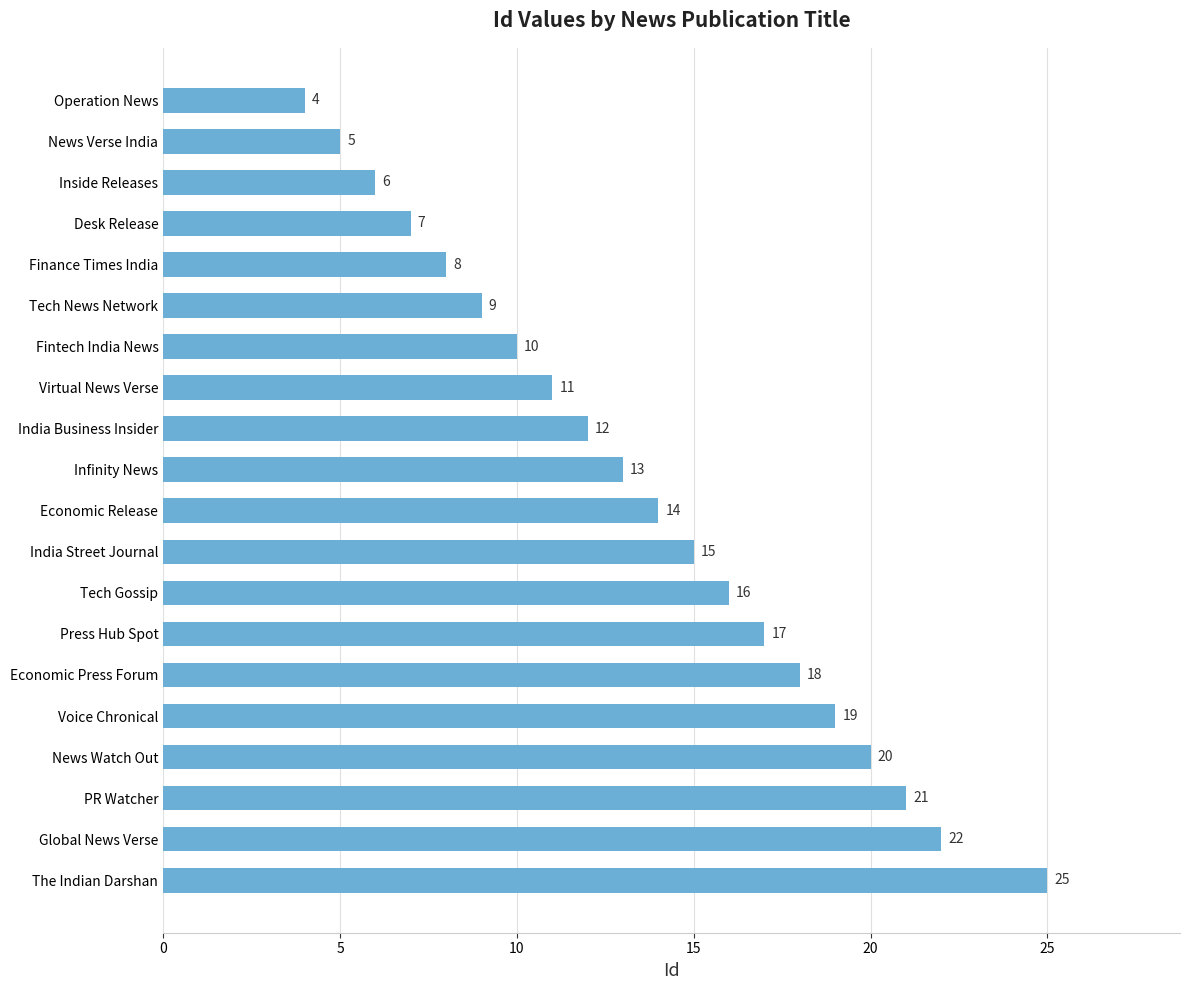

How many series are shown in this chart?

1